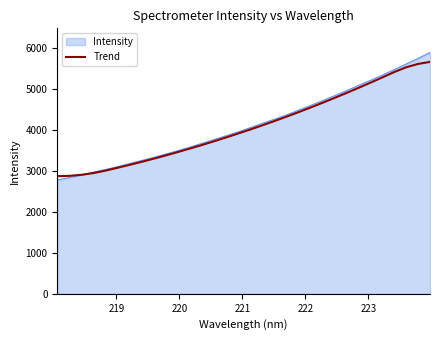

Which series has the largest range (max minus min)?

Intensity